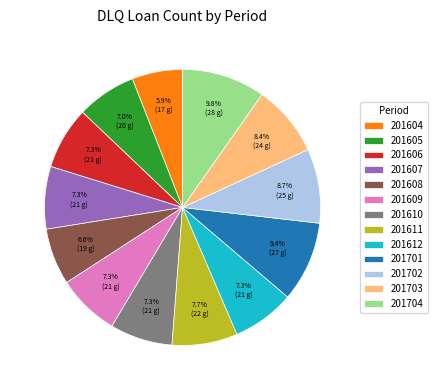

To the nearest percent, what is the combined percentage of 201703 and 201701?

18%